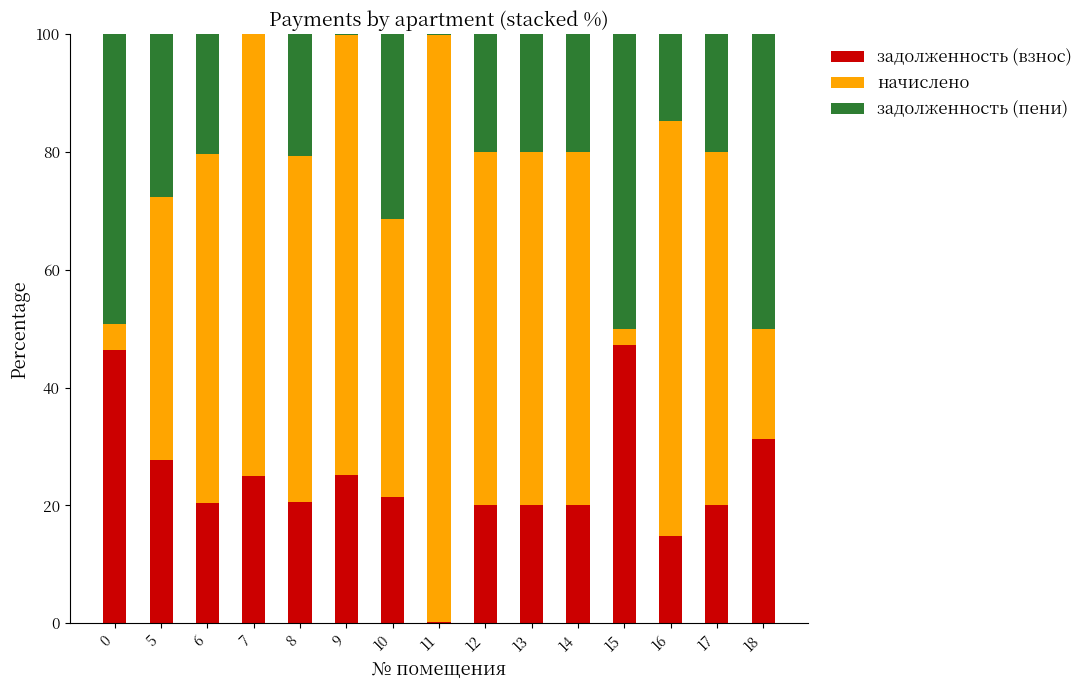

What is the total value across all series at 18?

100.0